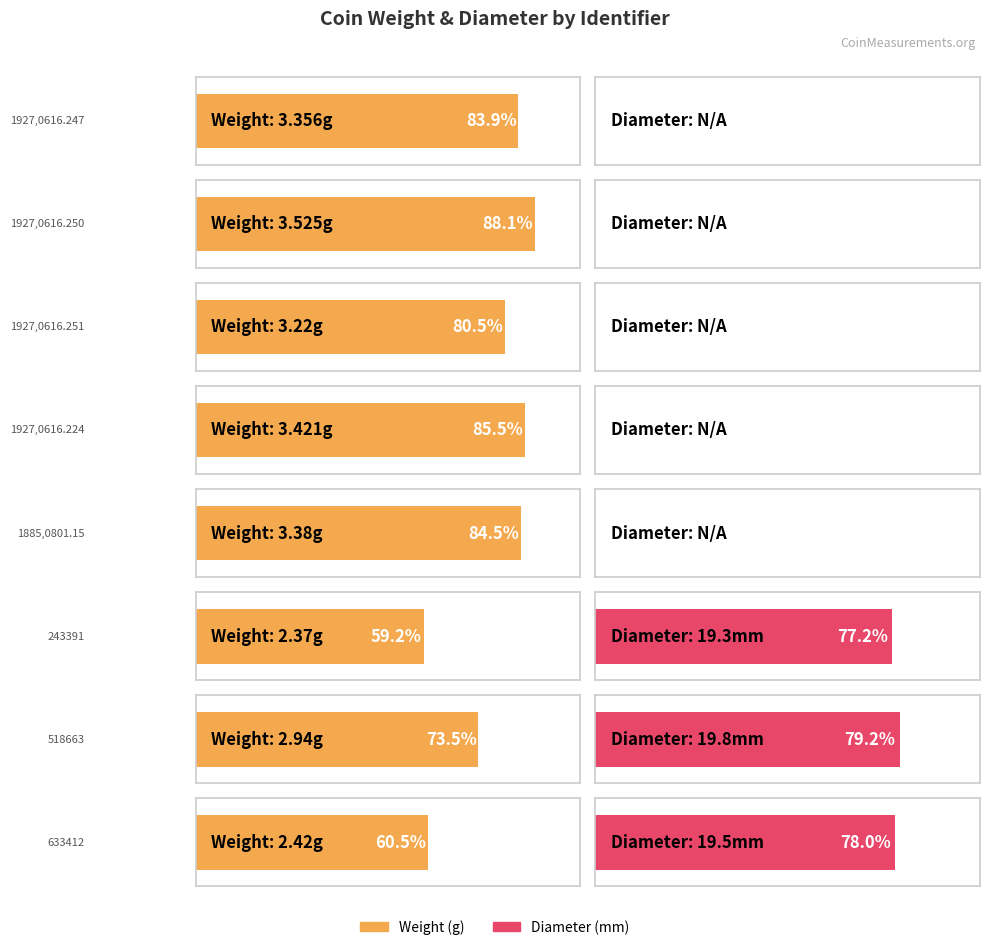

Does the chart contain stacked bars?

No